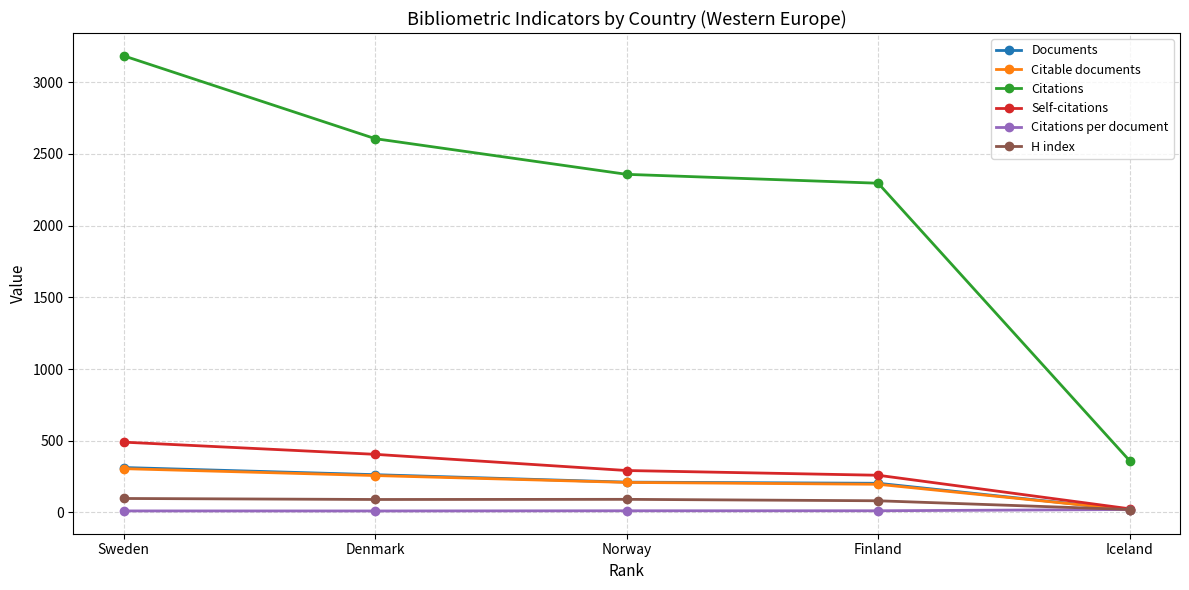

What is the total value across all series at Norway?

3172.2